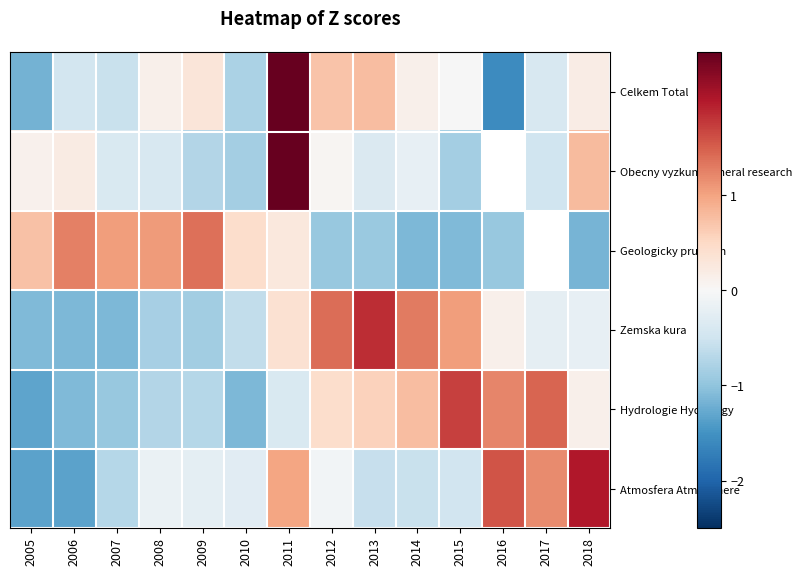

Where is Atmosfera Atmosphere nearest to the value 0?

2012